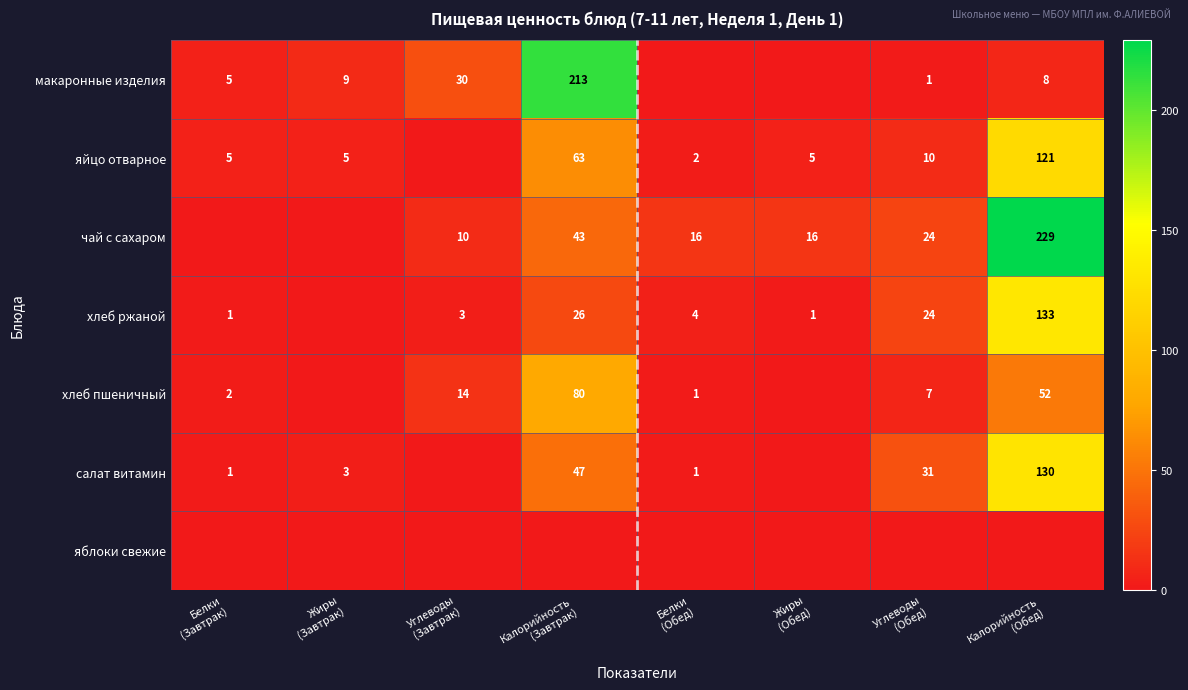

Which category has the lowest value across all series?

Белки
(Обед)